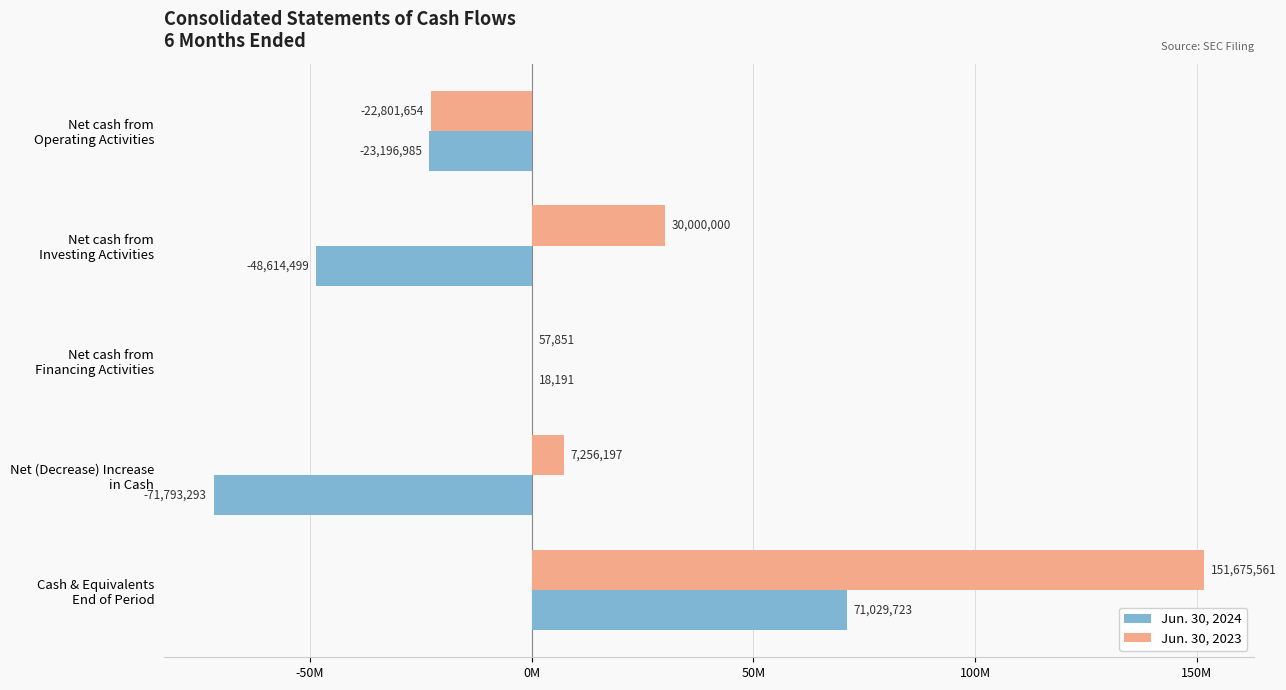

What are all the series names shown in the legend?

Jun. 30, 2024, Jun. 30, 2023